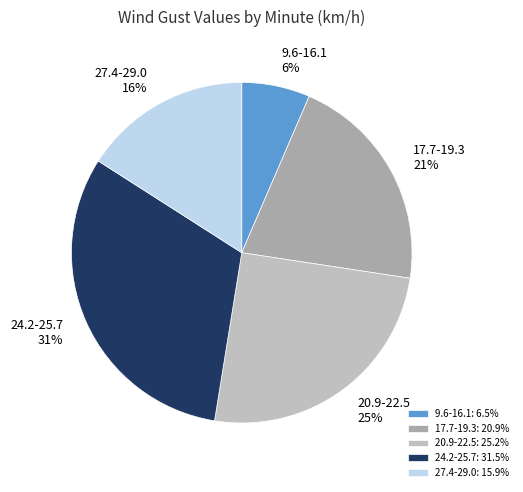

Count the number of slices in the pie.

5